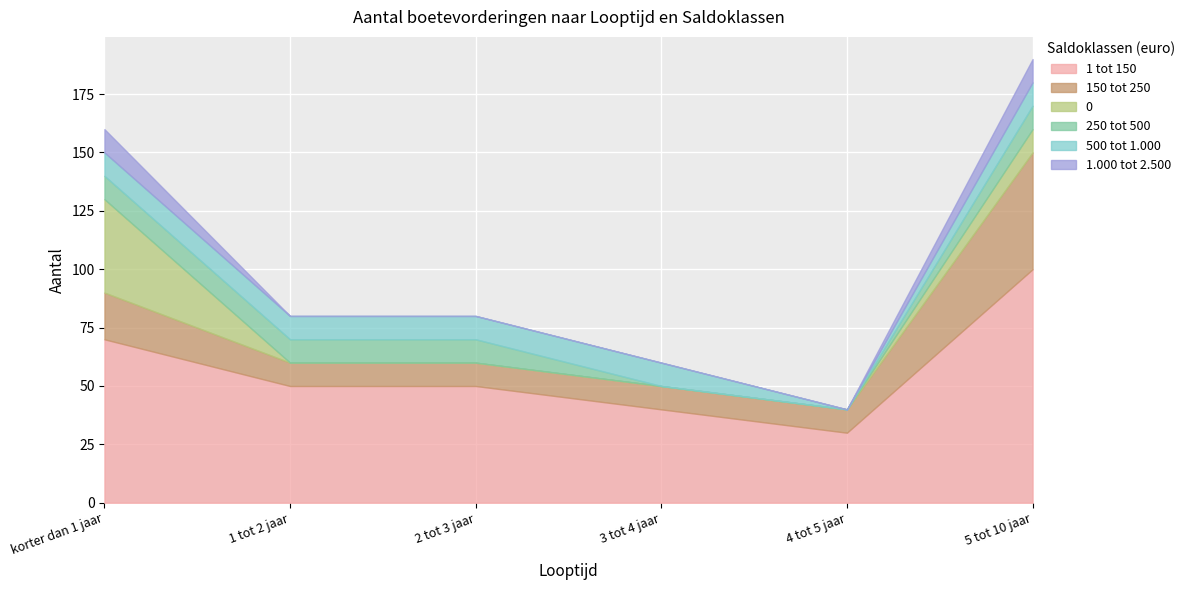

Reading right to left, extract all data points from this chart.

1 tot 150: 5 tot 10 jaar=100	4 tot 5 jaar=30	3 tot 4 jaar=40	2 tot 3 jaar=50	1 tot 2 jaar=50	korter dan 1 jaar=70
150 tot 250: 5 tot 10 jaar=50	4 tot 5 jaar=10	3 tot 4 jaar=10	2 tot 3 jaar=10	1 tot 2 jaar=10	korter dan 1 jaar=20
0: 5 tot 10 jaar=10	4 tot 5 jaar=0	3 tot 4 jaar=0	2 tot 3 jaar=0	1 tot 2 jaar=0	korter dan 1 jaar=40
250 tot 500: 5 tot 10 jaar=10	4 tot 5 jaar=0	3 tot 4 jaar=0	2 tot 3 jaar=10	1 tot 2 jaar=10	korter dan 1 jaar=10
500 tot 1.000: 5 tot 10 jaar=10	4 tot 5 jaar=0	3 tot 4 jaar=10	2 tot 3 jaar=10	1 tot 2 jaar=10	korter dan 1 jaar=10
1.000 tot 2.500: 5 tot 10 jaar=10	4 tot 5 jaar=0	3 tot 4 jaar=0	2 tot 3 jaar=0	1 tot 2 jaar=0	korter dan 1 jaar=10